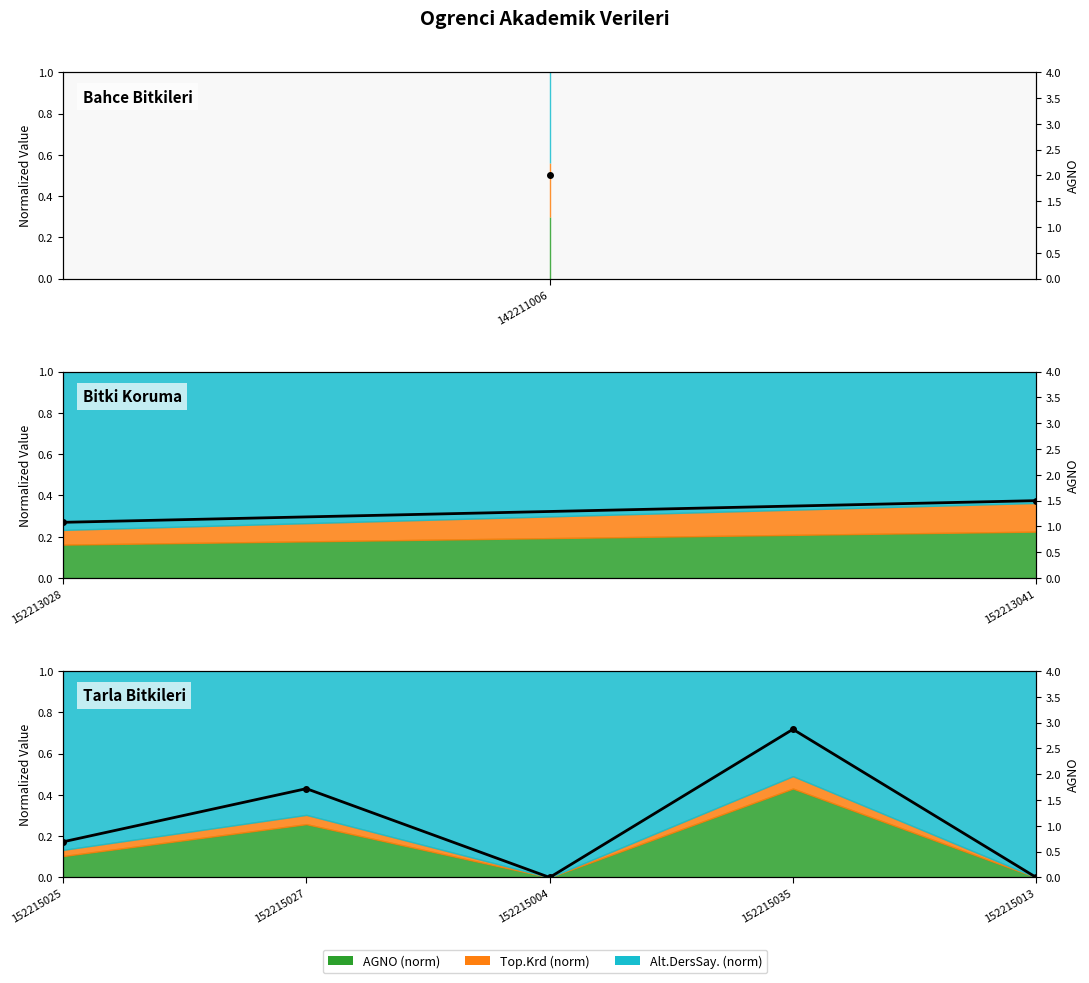

What is the average value?

1.1